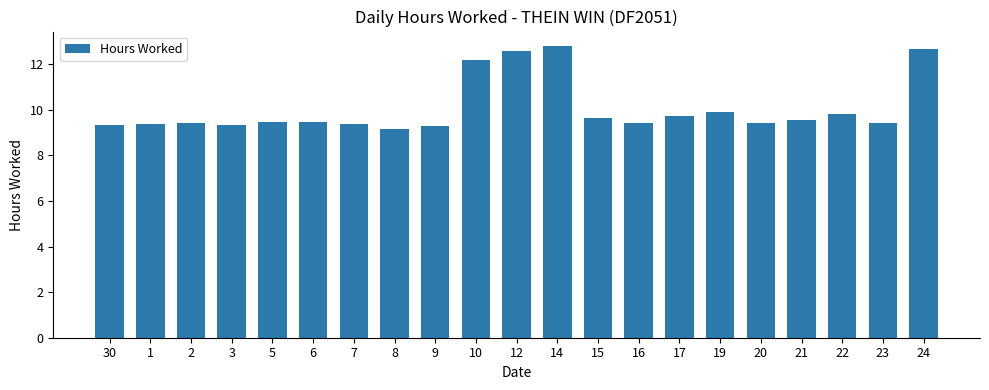

What is the label of the 10th bar from the right?

14